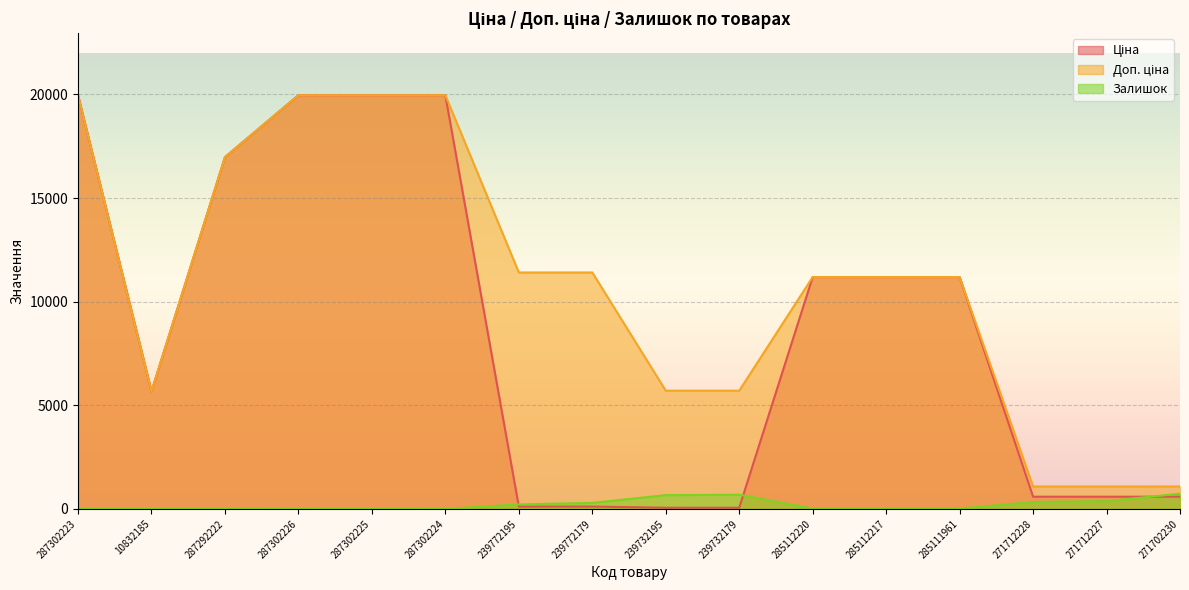

Read the Ціна value at 287302224.

19964.2